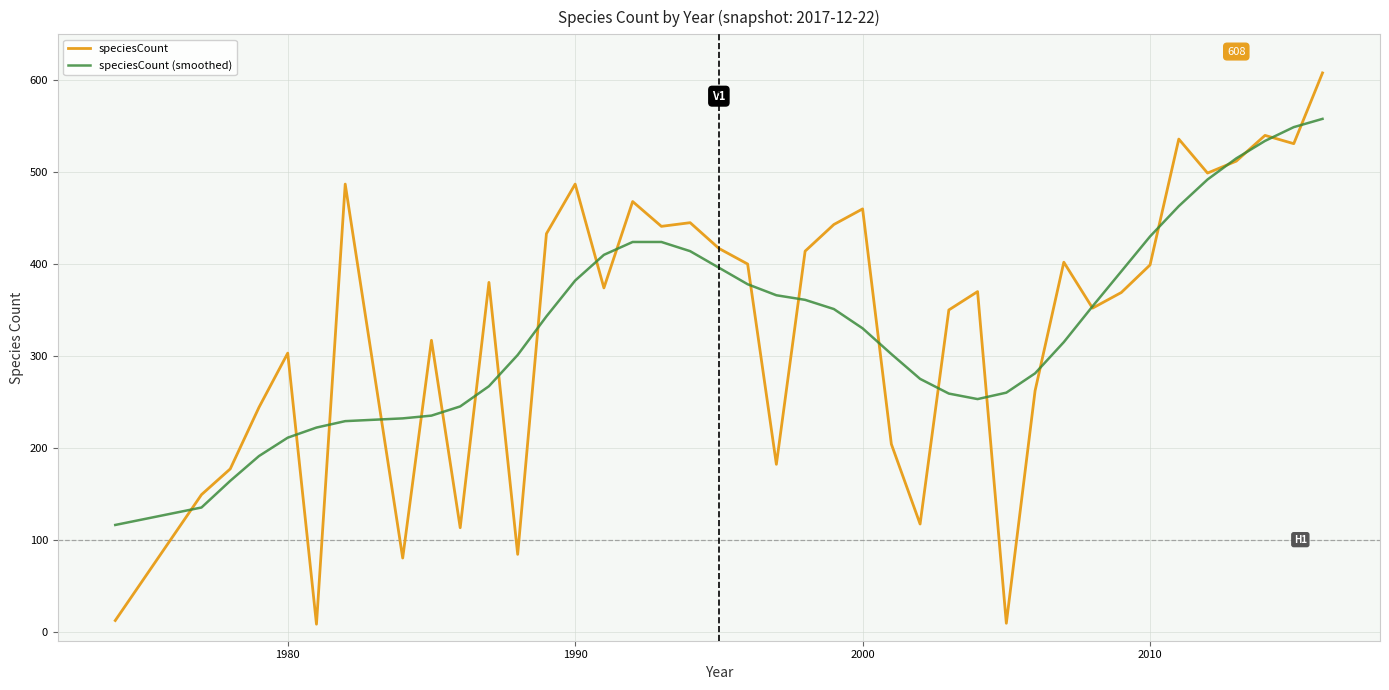

How many categories are shown in the chart?

40